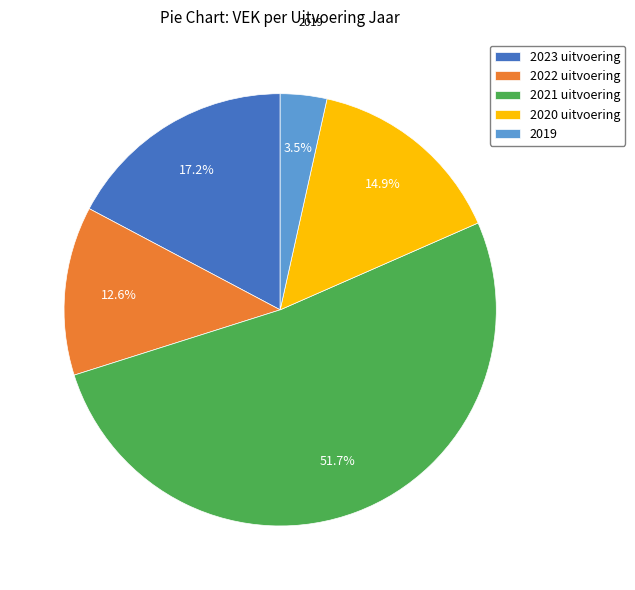

What percentage do 2023 uitvoering and 2019 together represent?

20.7%